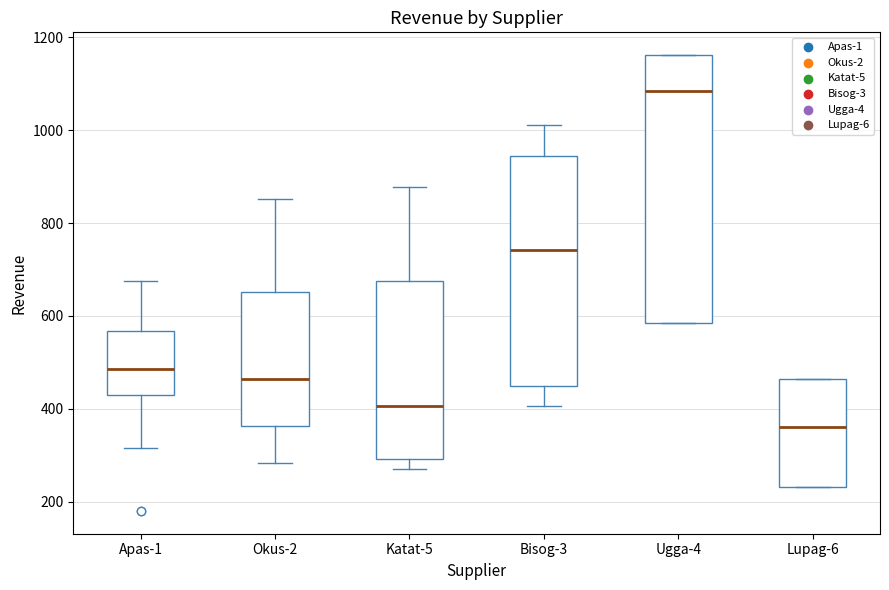

Reading left to right, read every box against the y-axis: the position of its median line, the range the box covers, and the ends of its whiskers. The values are not printed on the chart, so give them approximately, as read against the axis.

Apas-1: median 480, box 440 to 560, whiskers 320 to 680
Okus-2: median 460, box 360 to 660, whiskers 280 to 860
Katat-5: median 400, box 300 to 680, whiskers 280 to 880
Bisog-3: median 740, box 460 to 940, whiskers 400 to 1020
Ugga-4: median 1080, box 580 to 1160, whiskers 580 to 1160
Lupag-6: median 360, box 240 to 460, whiskers 240 to 460